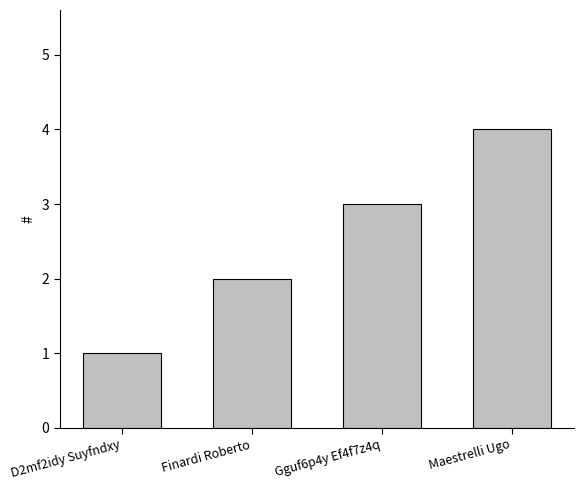

Between Gguf6p4y Ef4f7z4q and D2mf2idy Suyfndxy, which is larger?

Gguf6p4y Ef4f7z4q